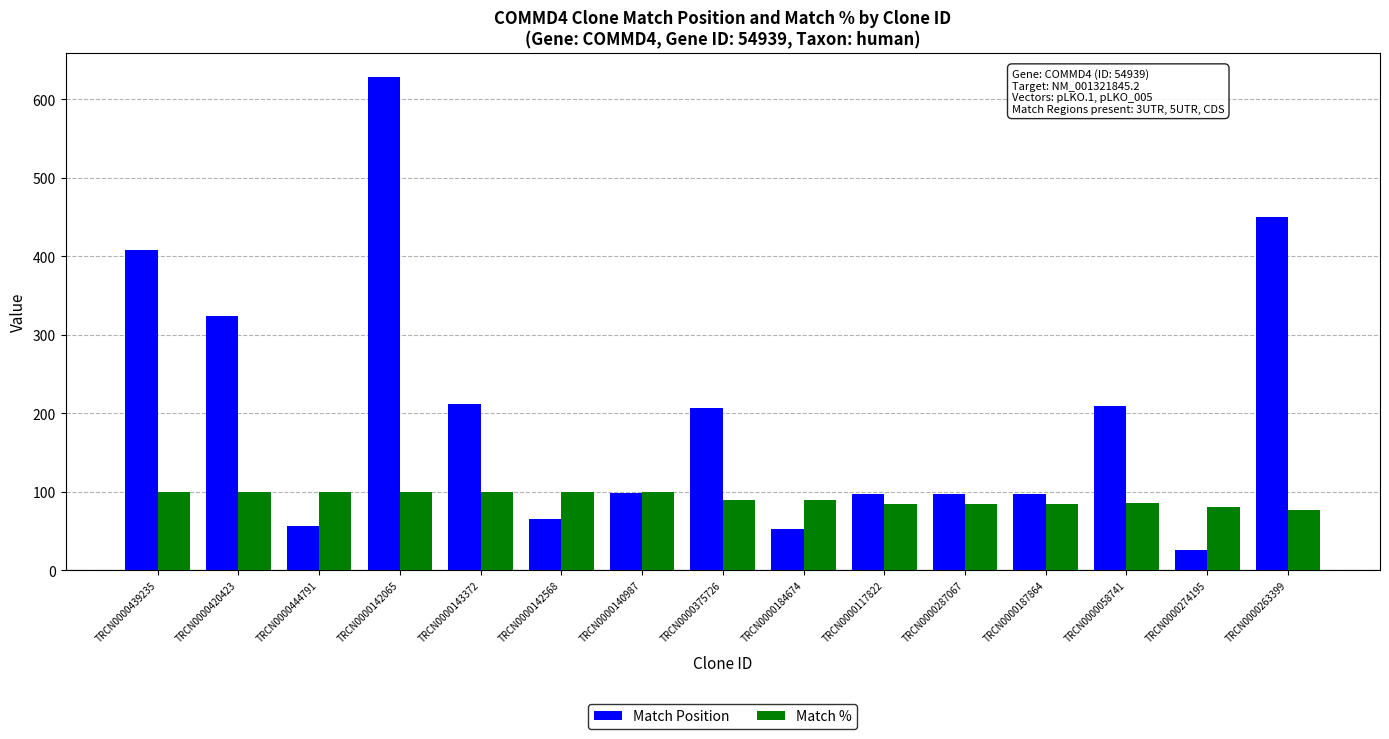

What position from the right is TRCN0000444791?

13